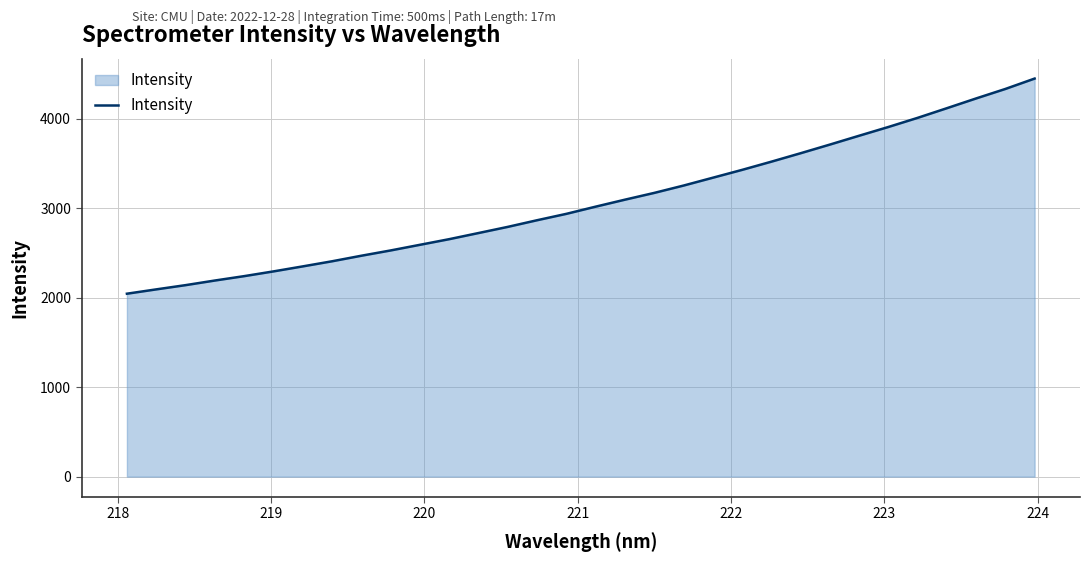

What is the greatest value displayed?

4446.1